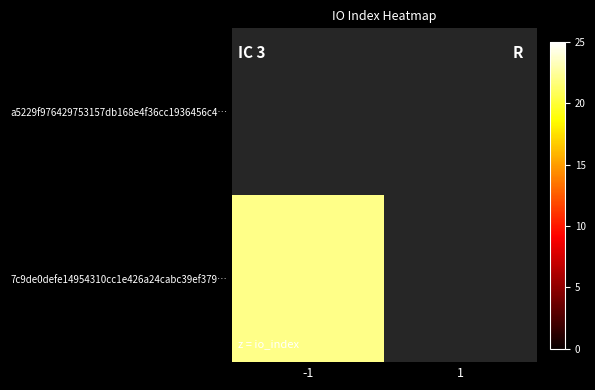

Is it true that 7c9de0defe14954310cc1e426a24cabc39ef379… equals -14 at 1?

False